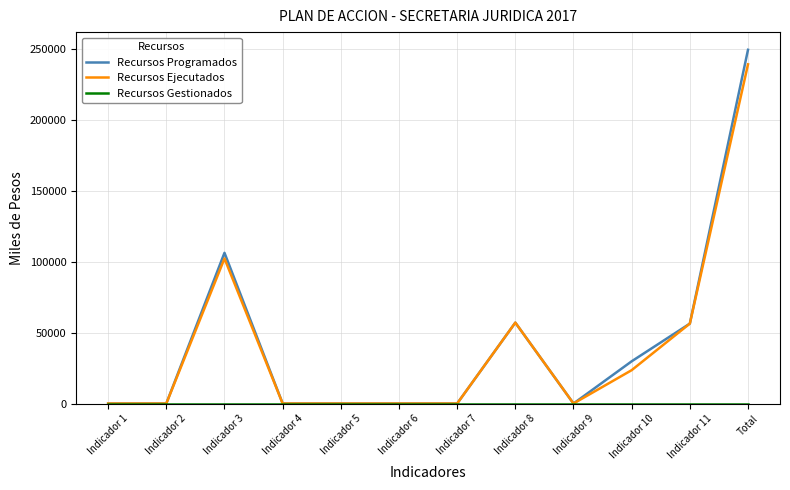

At which label does Recursos Ejecutados reach its peak?

Total